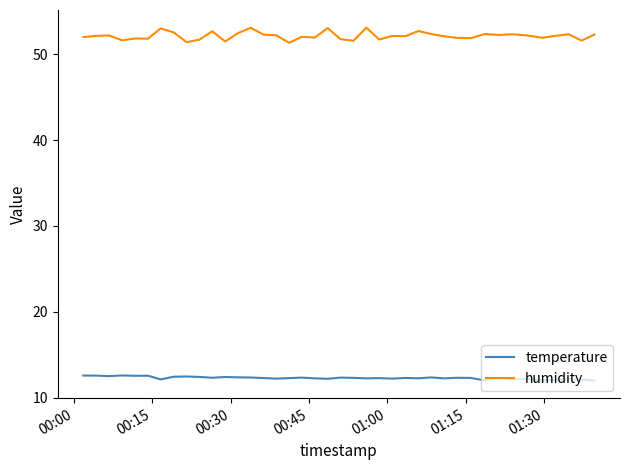

Which series has the largest total across all categories?

humidity